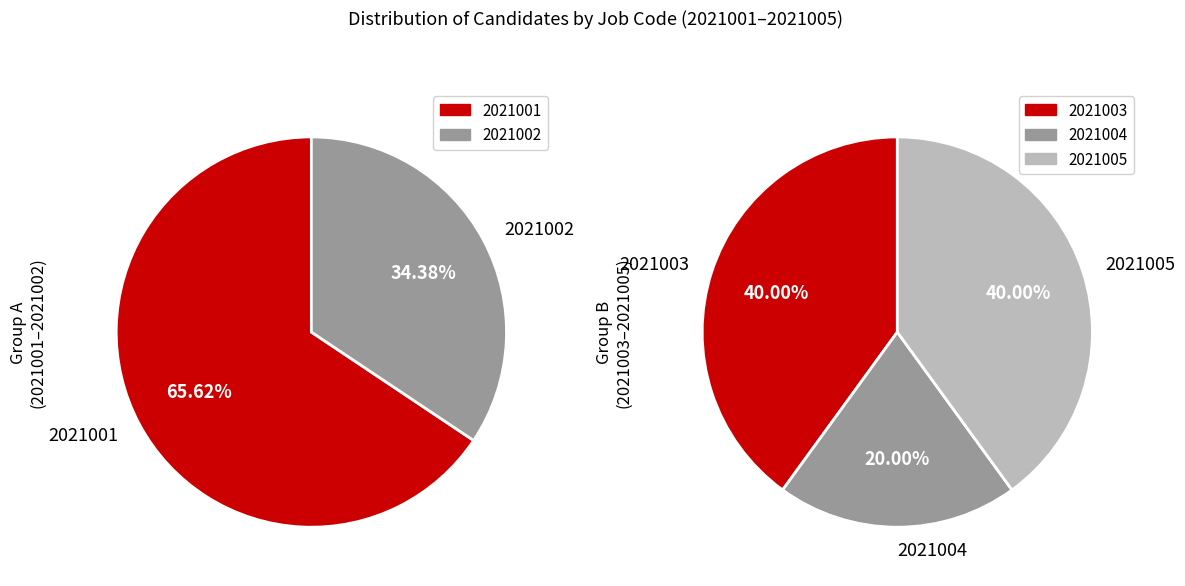

Which slice is the smallest?

2021004